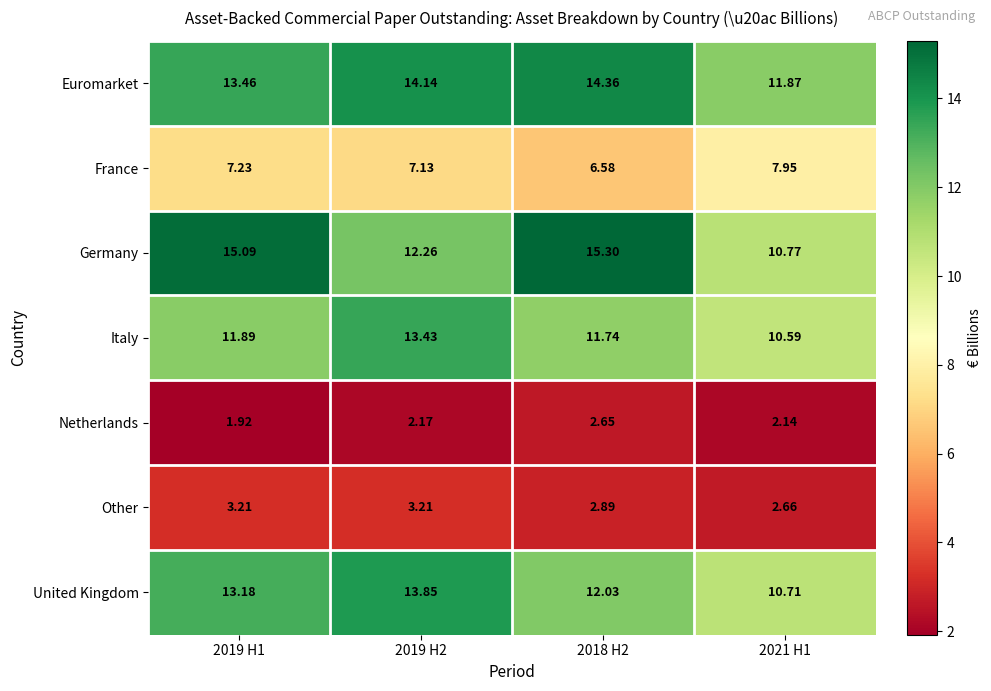

Which series has the largest total across all categories?

Euromarket